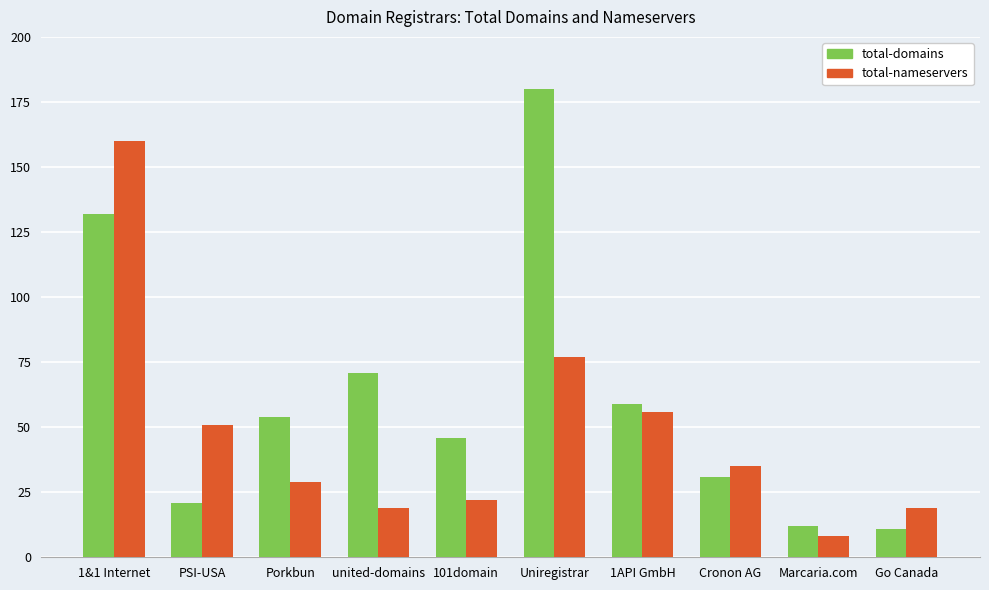

What is the average value of the total-nameservers series?

48